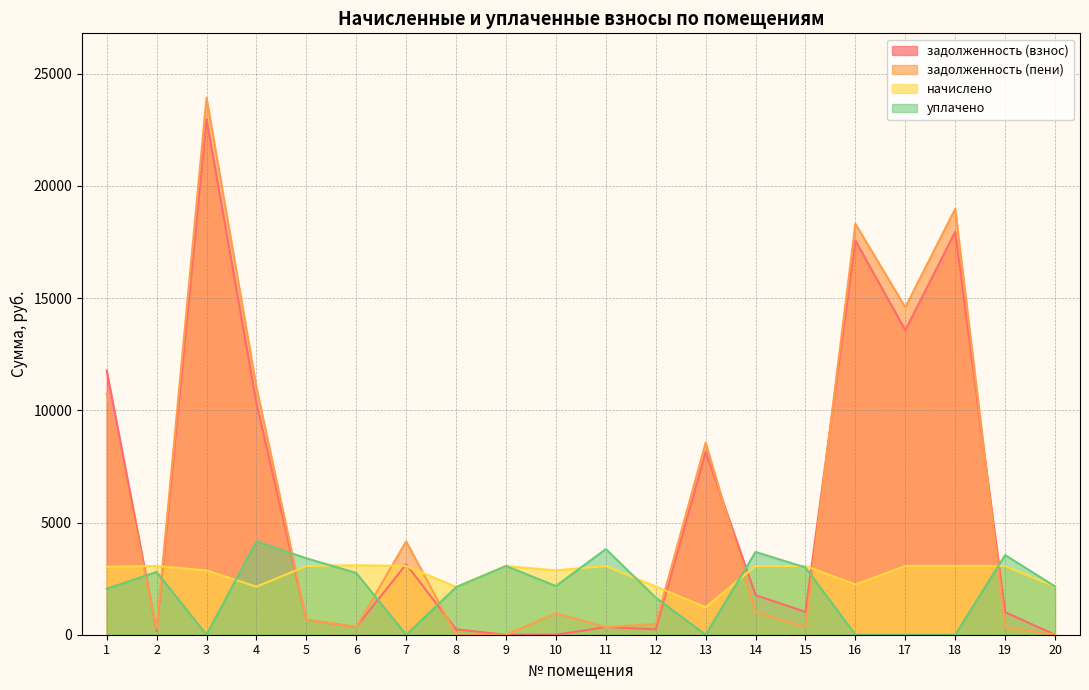

How many interior local valleys does the начислено series have?

5